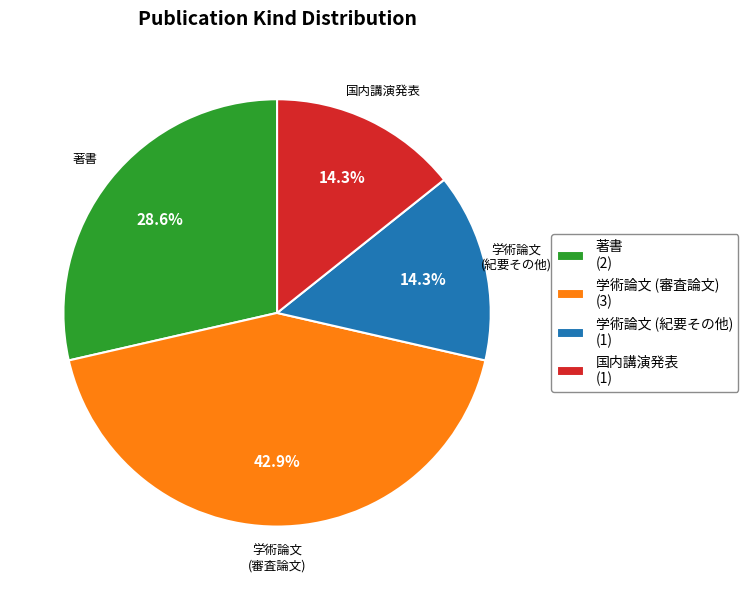

What is the largest slice in the pie chart?

学術論文 (審査論文)